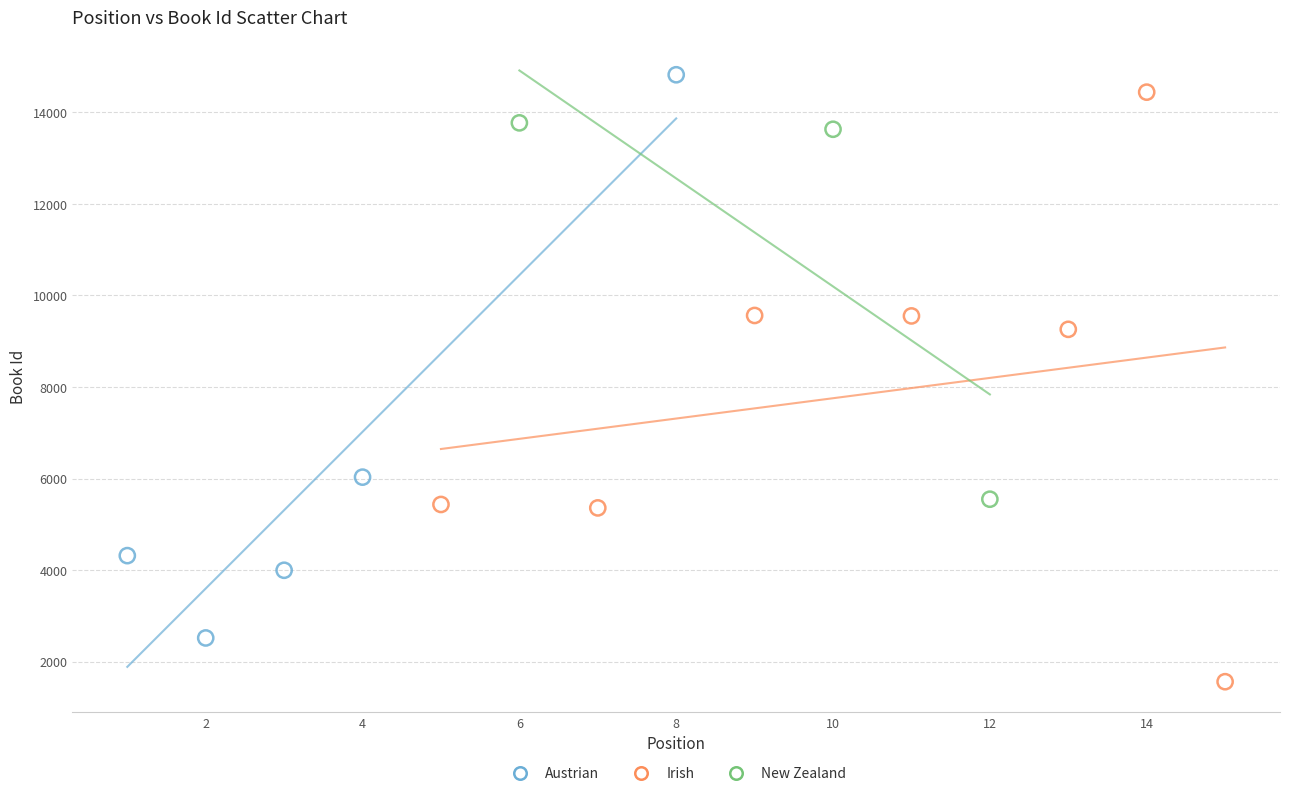

Which series reaches the minimum Y coordinate?

Irish